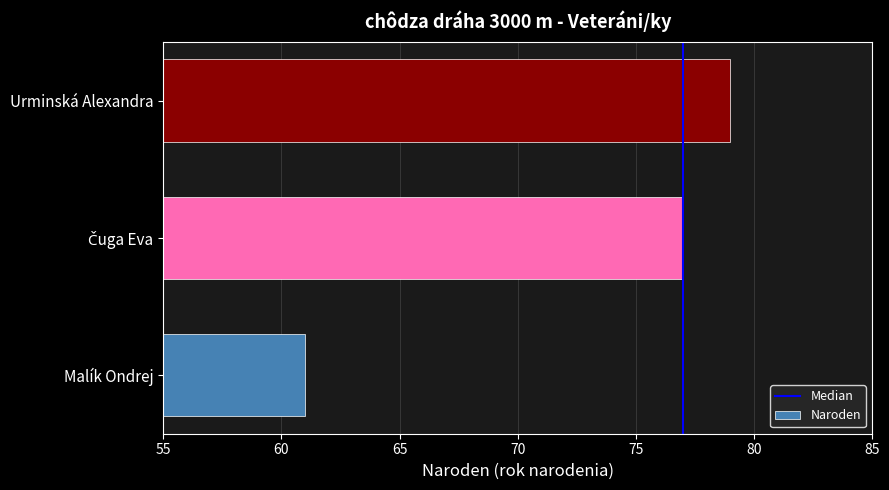

What is the change in value from Malík Ondrej to Urminská Alexandra?

+18